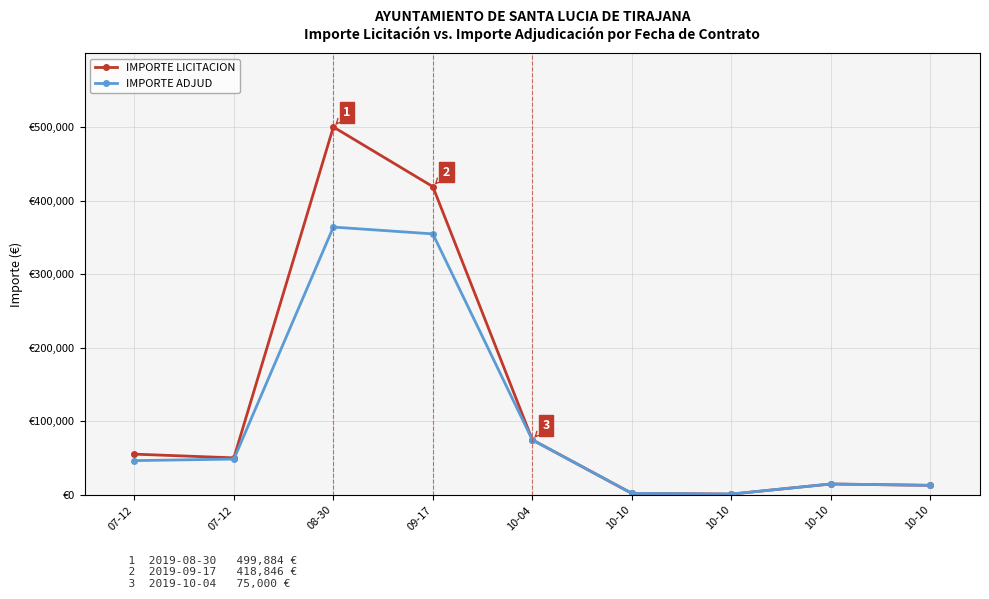

What is the value of the IMPORTE ADJUD point at the 5th from the left?

74900.0